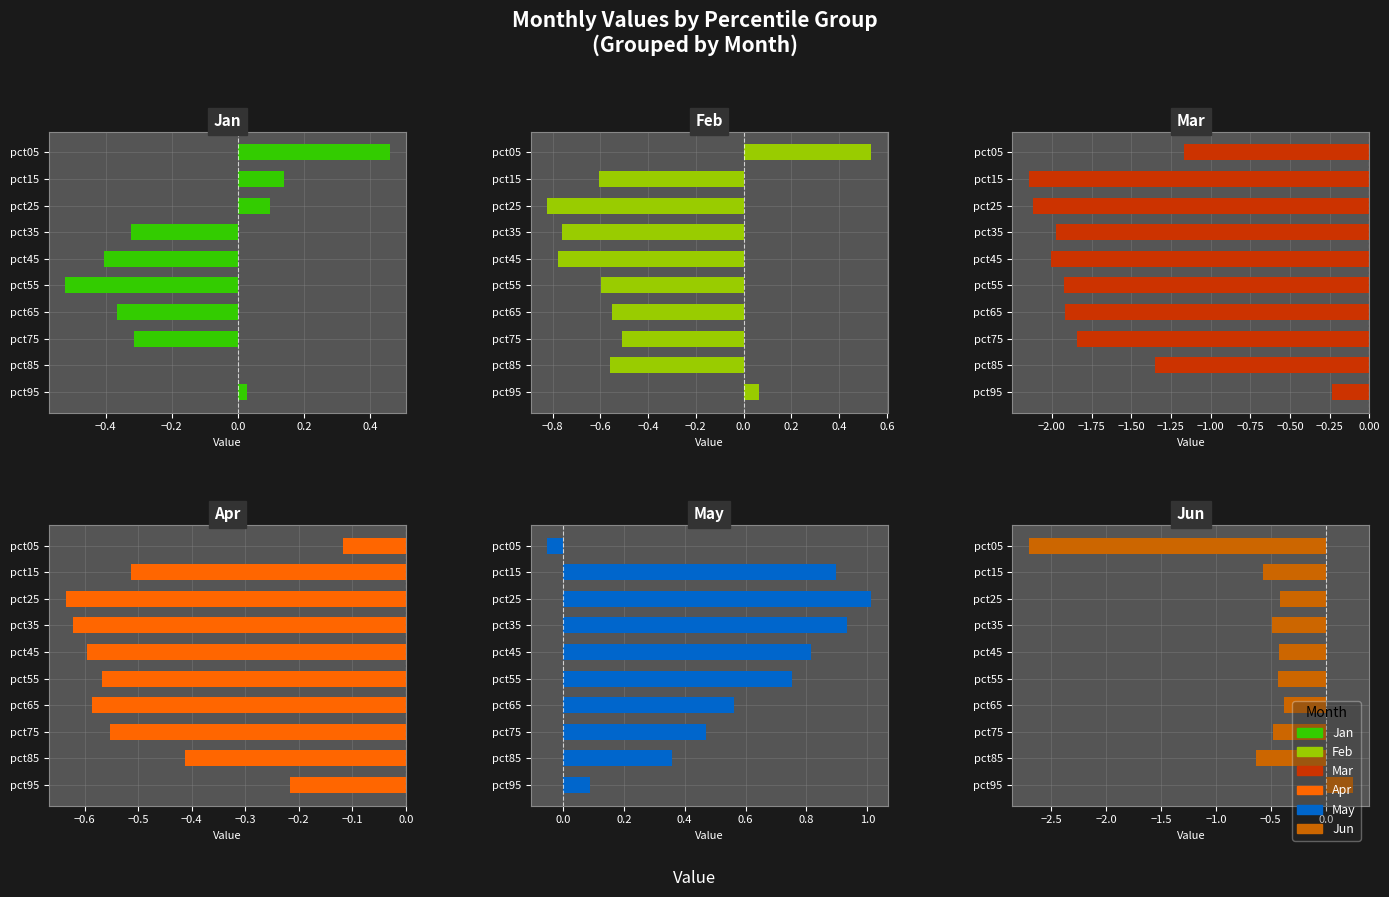

Which series has the largest range (max minus min)?

Jun